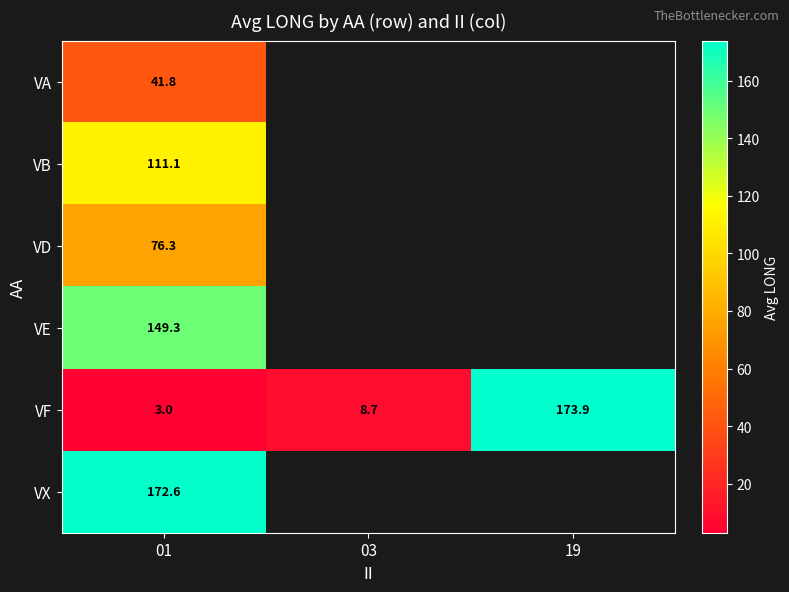

What is the maximum value shown in the chart?

173.9